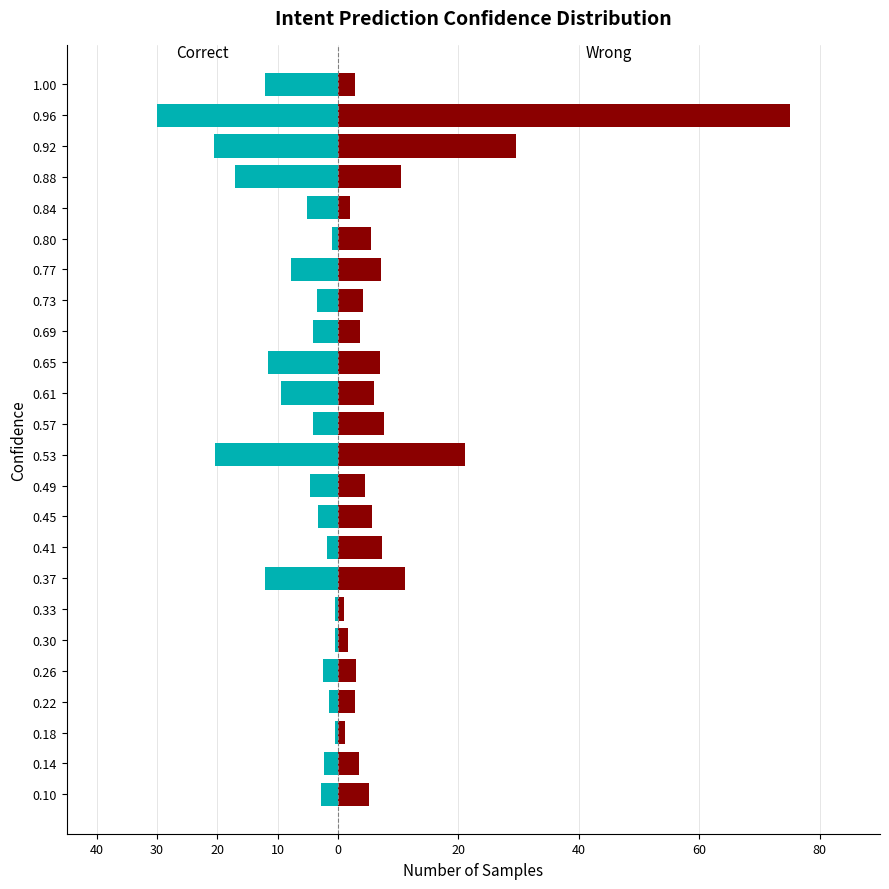

Between 0.10 and 0.77, which series saw the biggest shift?

Correct